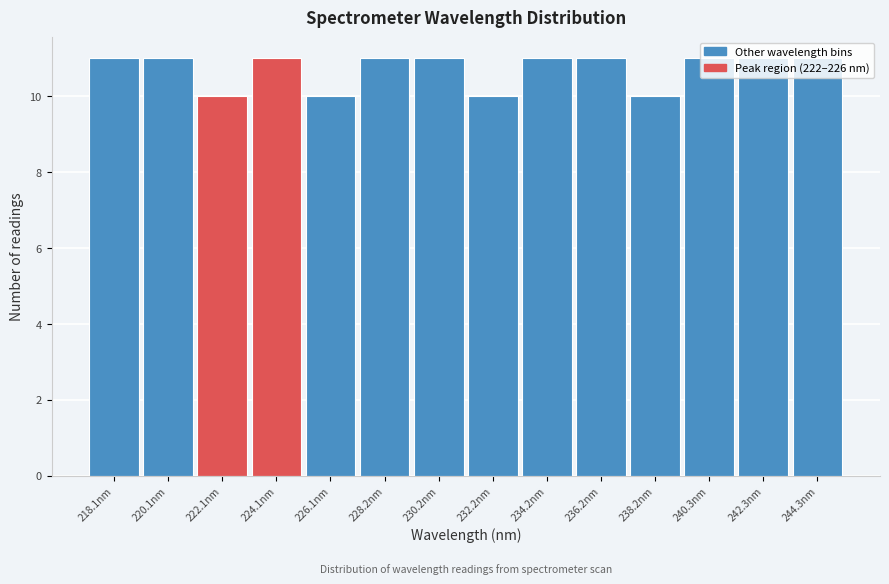

What is the sum of all values?

150